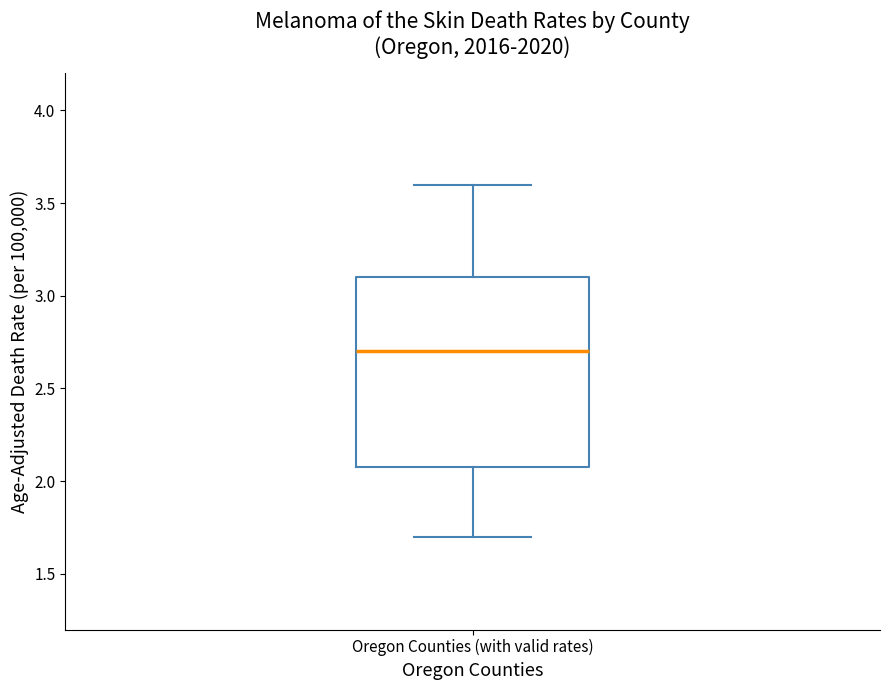

Read this box plot against the y-axis: the position of the median line, the range covered by the box, and the ends of both whiskers. The values are not printed on the chart, so give them approximately, as read against the axis.

median 2.7, box 2.1 to 3.1, whiskers 1.7 to 3.6